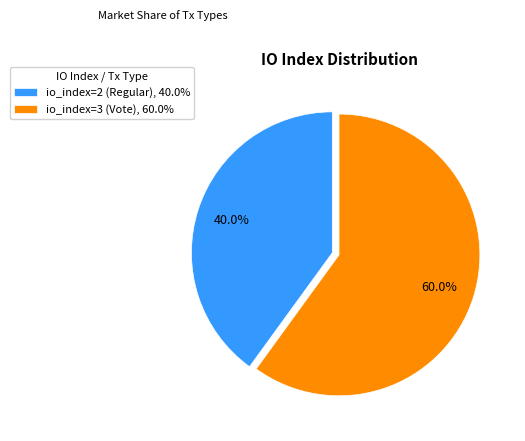

Is io_index=2 (Regular) the majority of the pie?

No